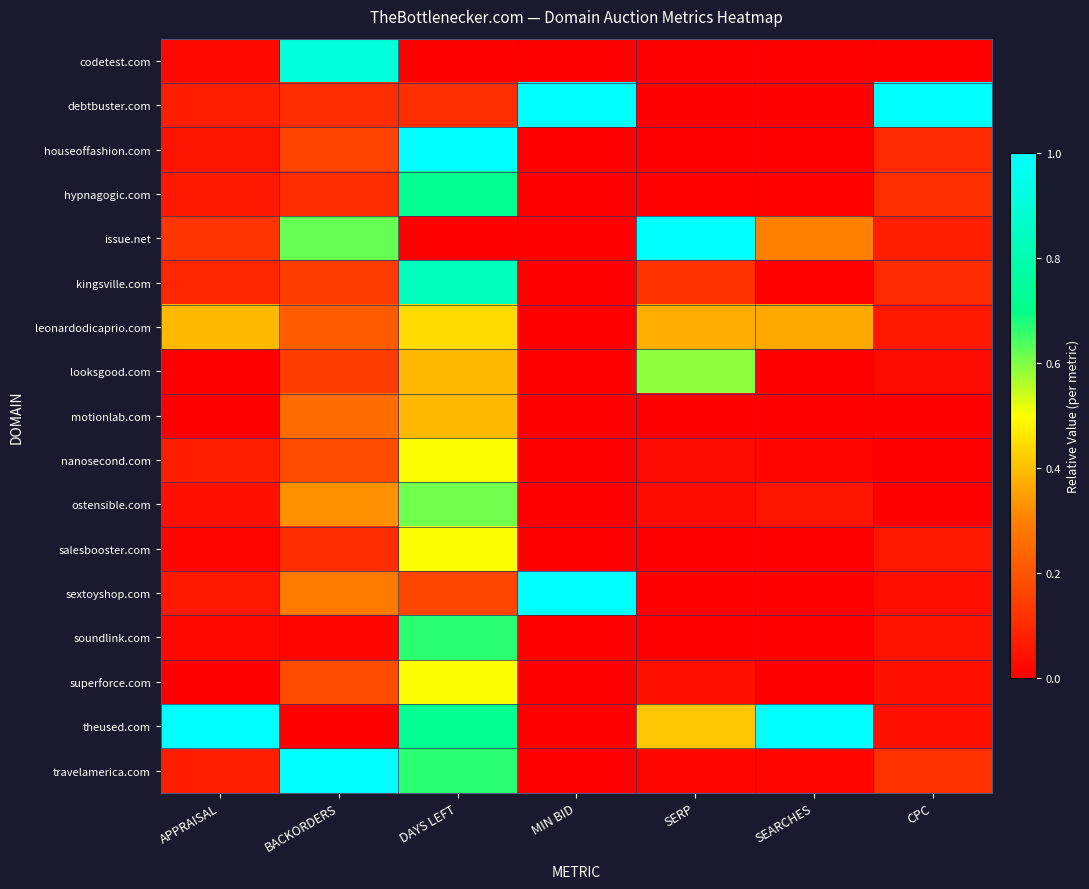

At which category is the sum across all series the highest?

DAYS LEFT